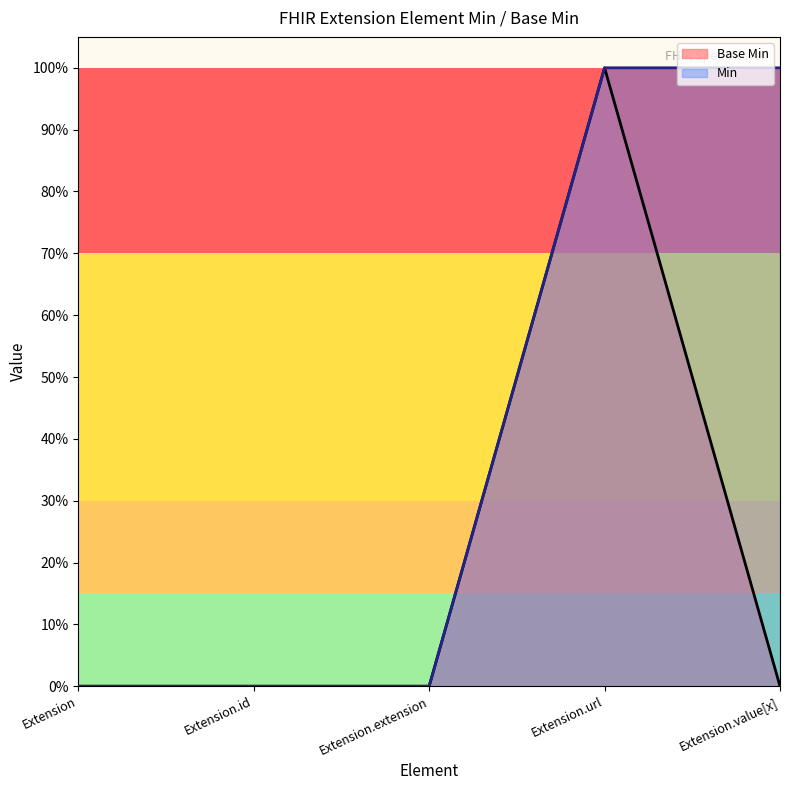

Which label corresponds to the largest value in the chart?

Extension.url